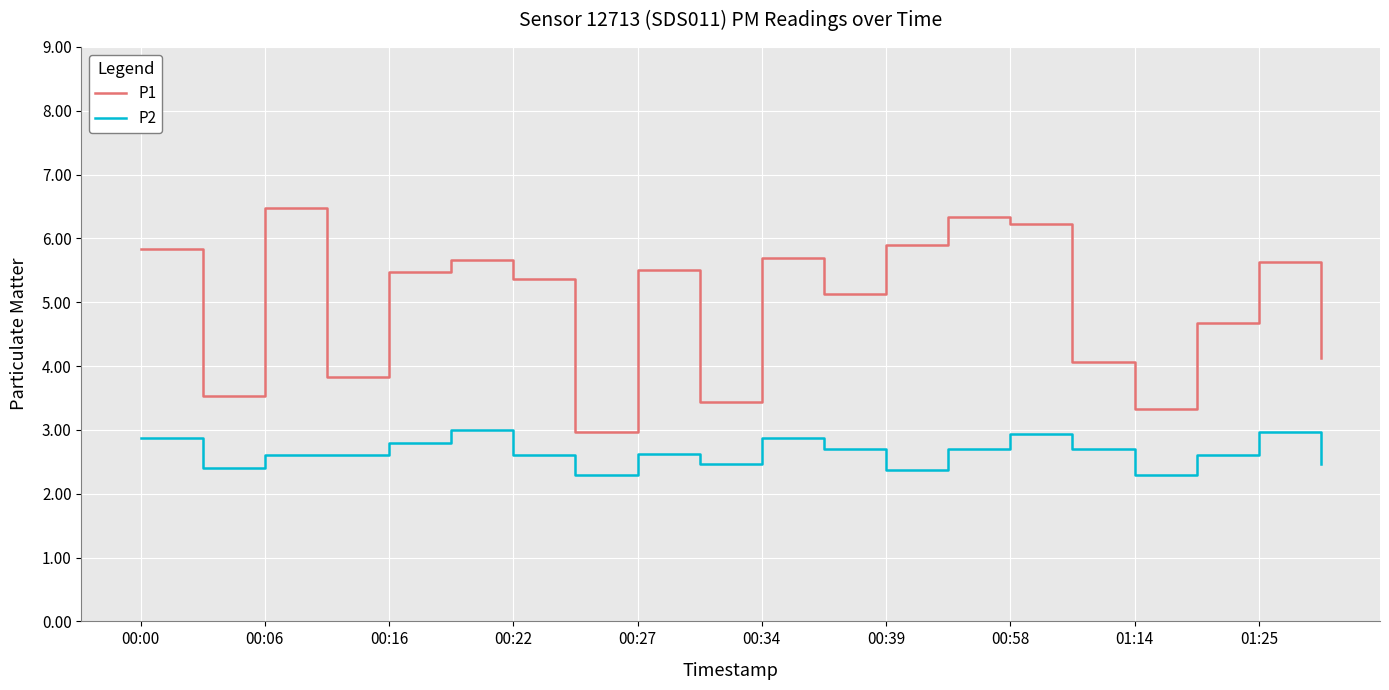

What is the difference between the maximum and minimum values in the P1 series?

3.5